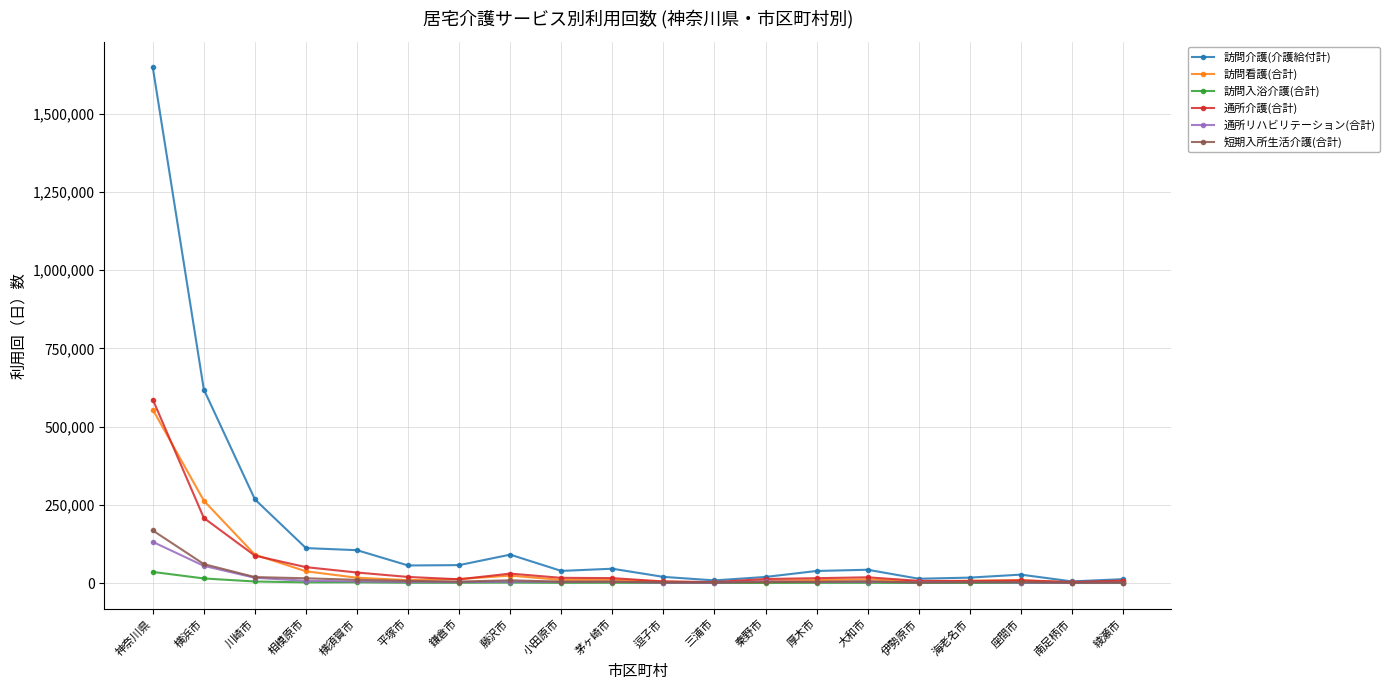

What is the label of the 12th point from the left?

三浦市